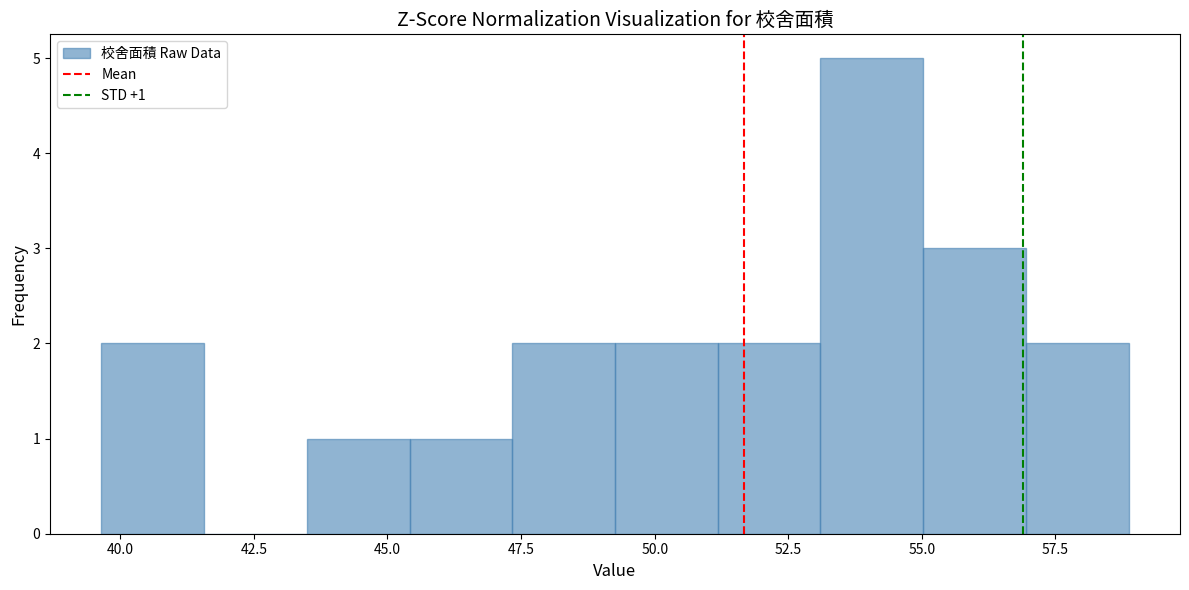

Around what value on the x-axis is the tallest bar? Give the approximate position of its centre, as read against the axis.

54.0